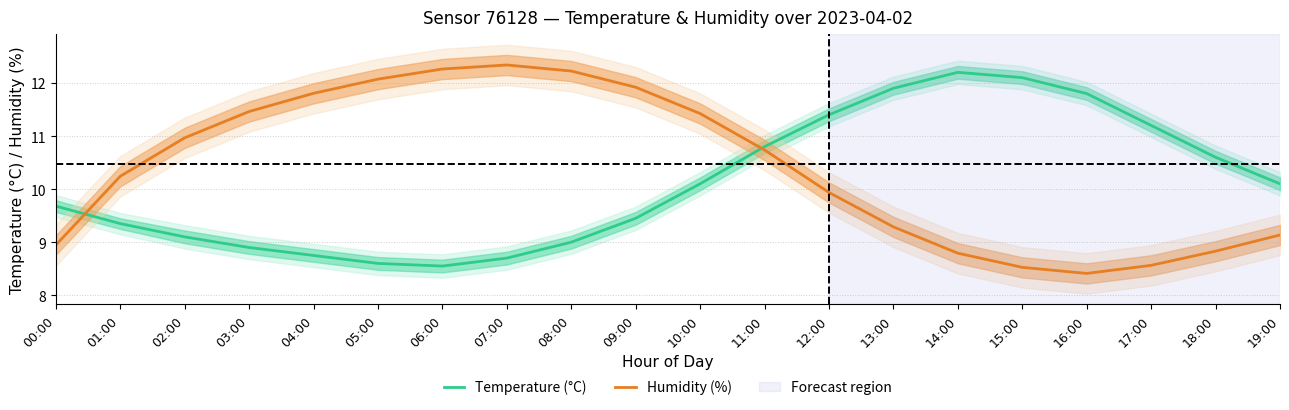

What is the difference between the highest and lowest values at 06:00?

3.7